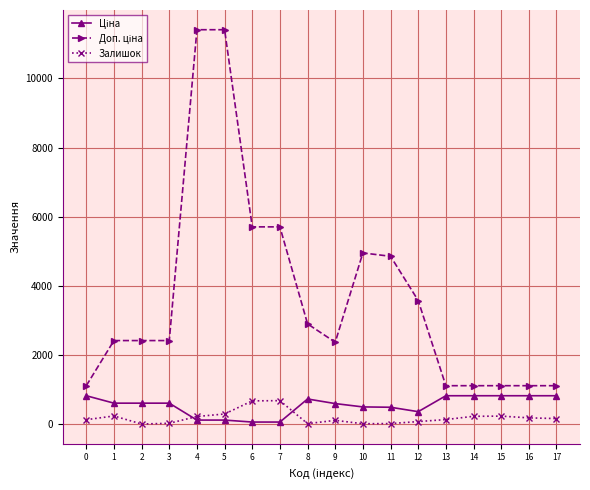

What is the difference between the highest and lowest values at 2?

2414.8